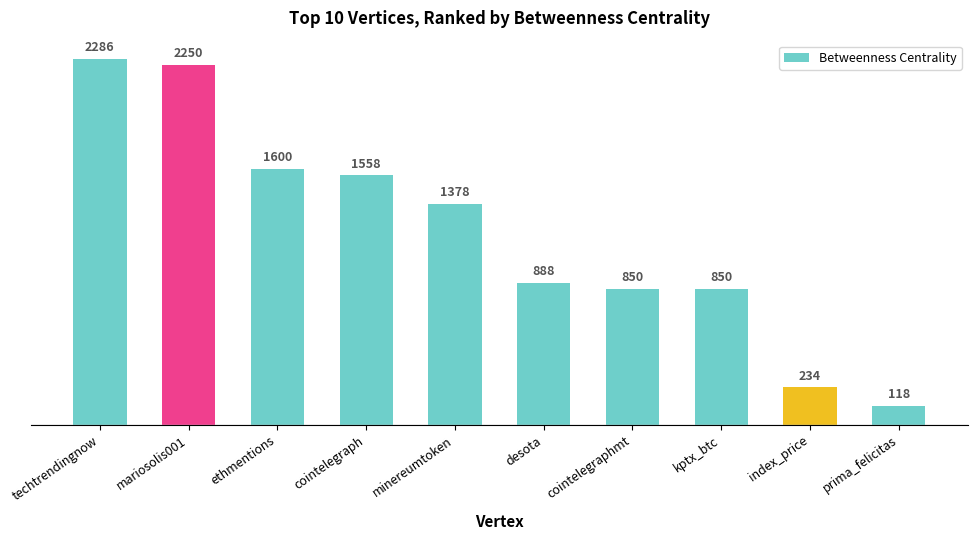

What position from the right is desota?

5